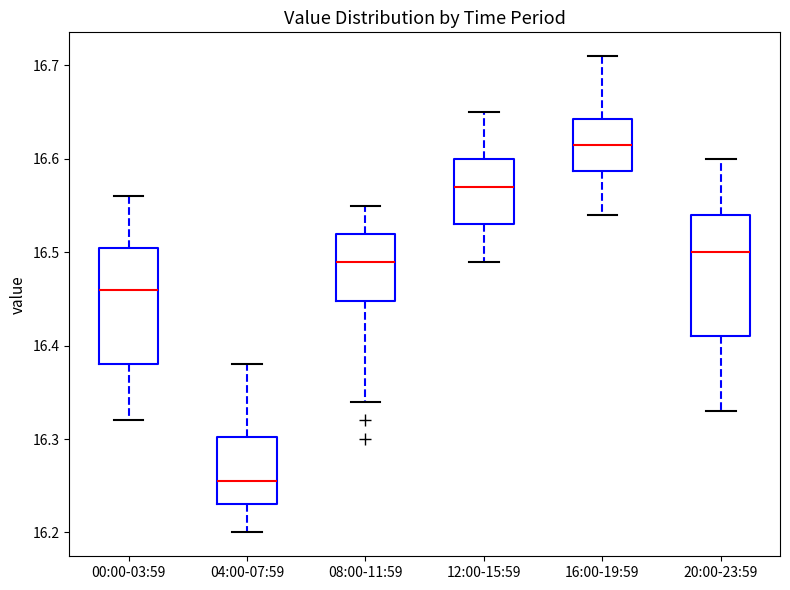

Where does the median line of the box for 00:00-03:59 sit on the y-axis? The values are not printed on the chart, so give them approximately, as read against the axis.

16.46